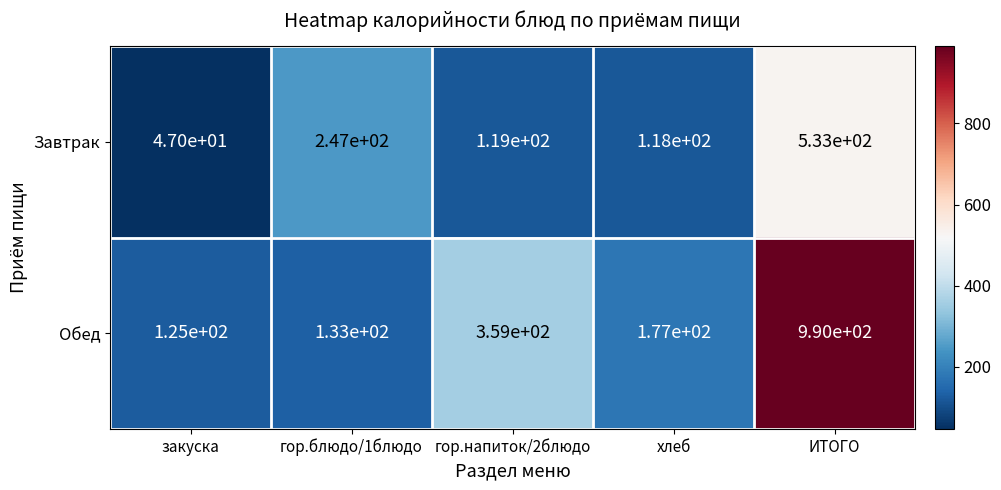

What is the total value across all series at гор.блюдо/1блюдо?

380